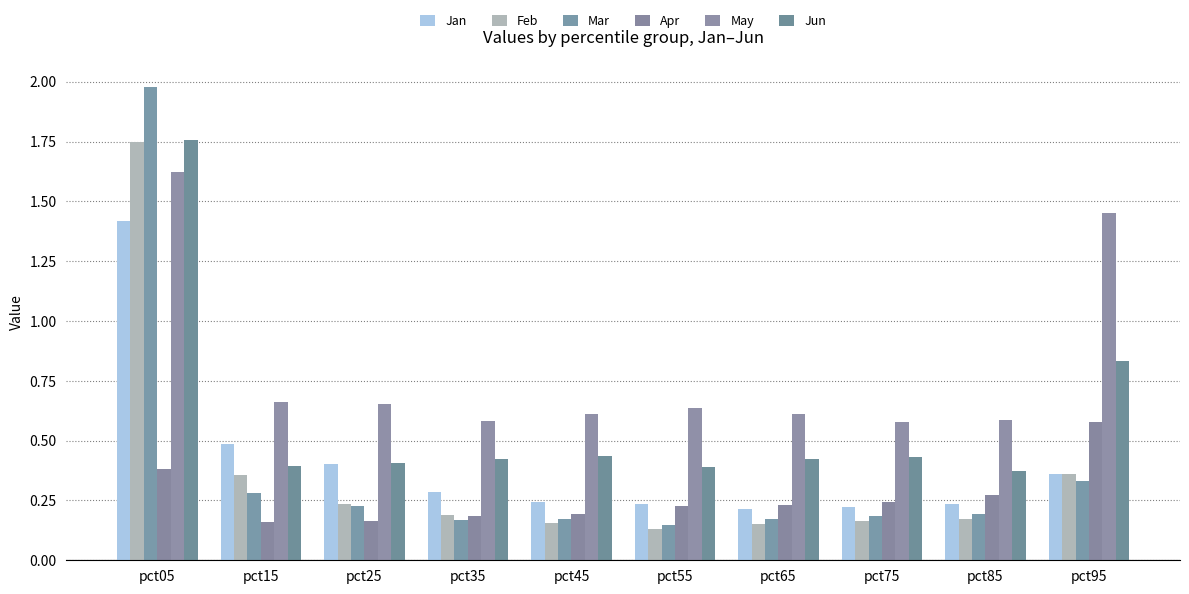

What is the spread (max minus min) of values at pct35?

0.4